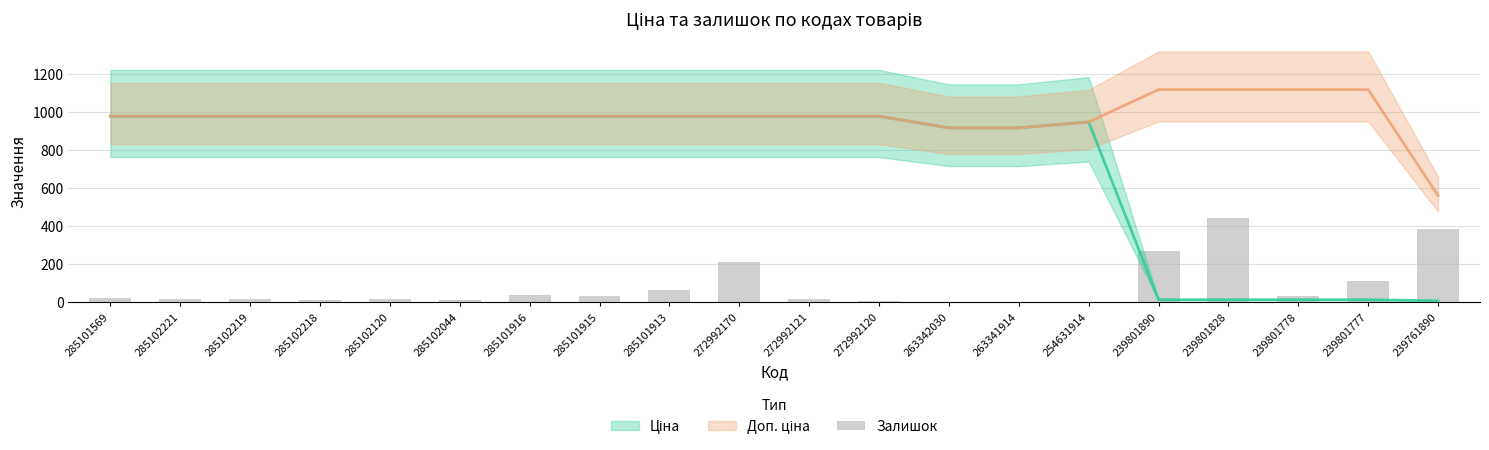

Reading right to left, list all the values displayed in this chart.

384	112	30	440	269	0	0	0	3	14	211	63	30	38	8	16	8	13	16	19